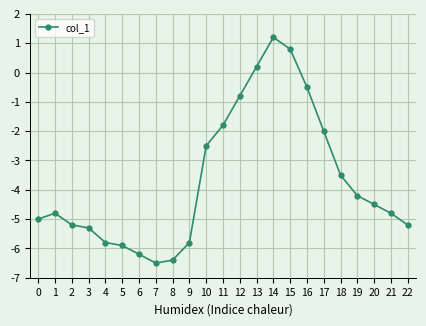

What is the value of the 22nd point from the left?

-4.8